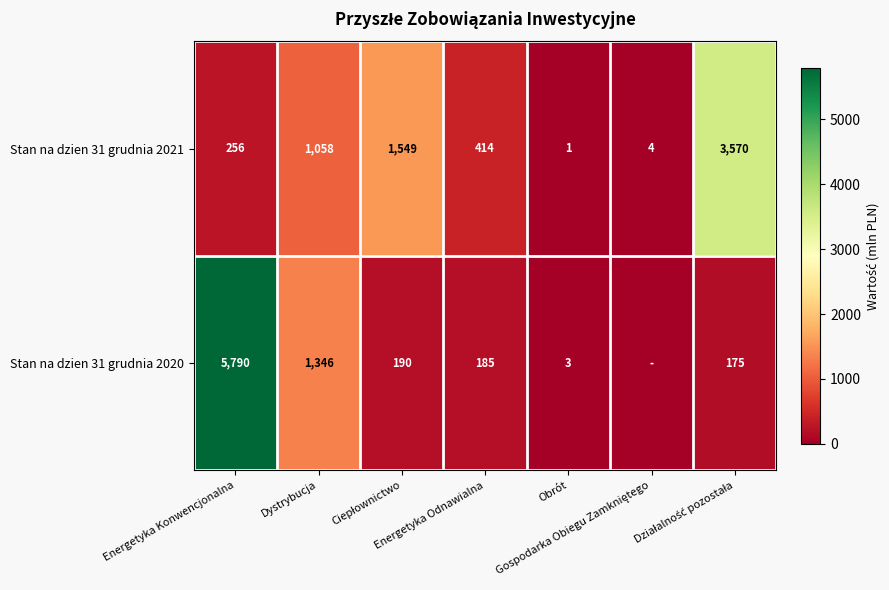

What is the difference between the maximum and second lowest values in the Stan na dzien 31 grudnia 2021 series?

3566